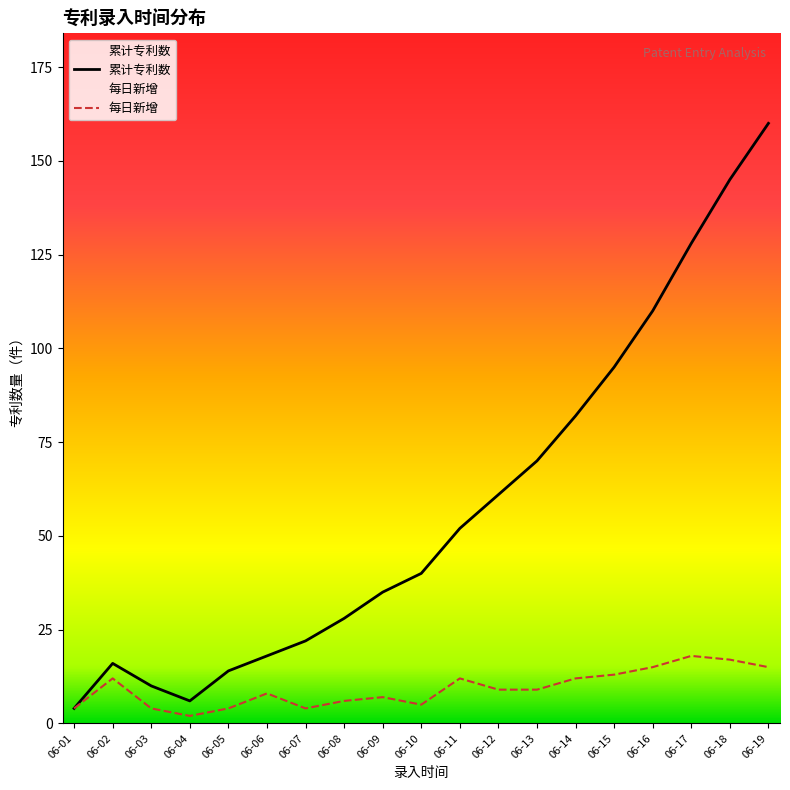

What is the average value?

58